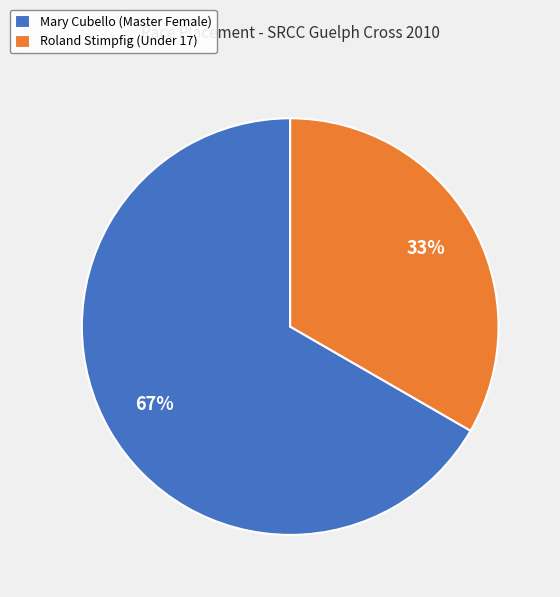

What percentage is the Mary Cubello (Master Female) slice, to the nearest percent?

67%